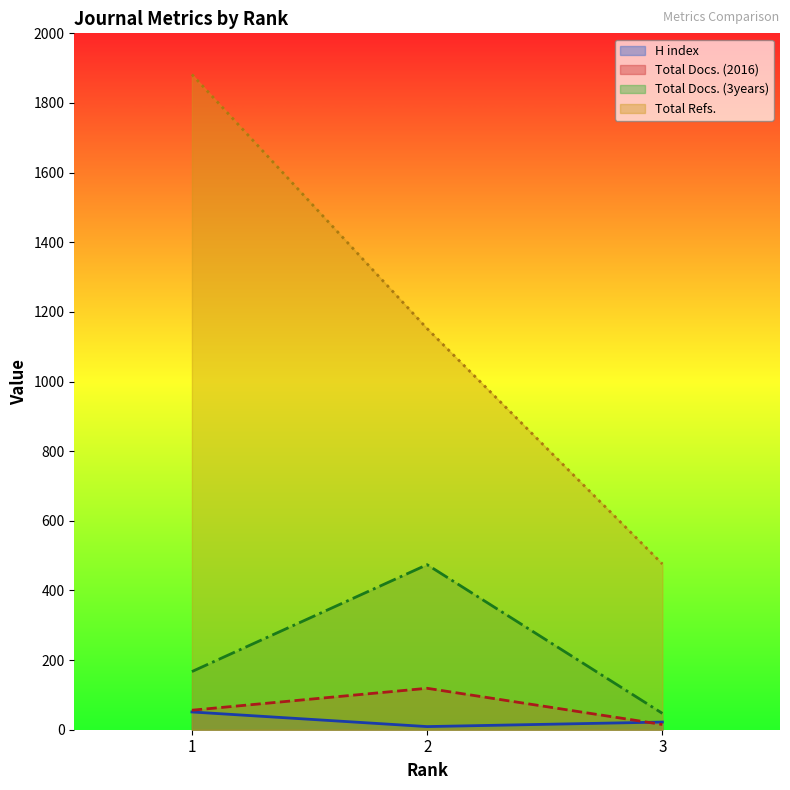

What is the value of the Total Refs. point at the 1st from the left?

1882